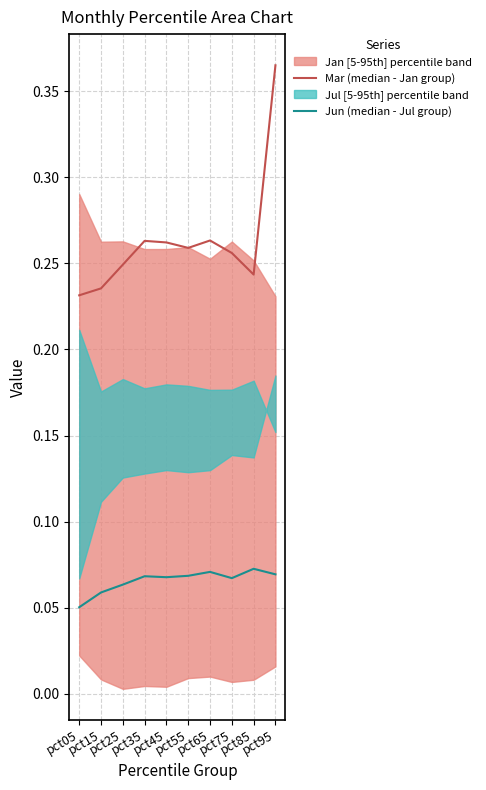

Rank the series at pct85 from lowest to highest value.

Jun (median - Jul group), Mar (median - Jan group)